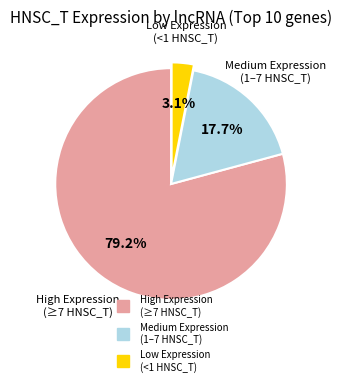

Is there a majority slice in this chart?

Yes